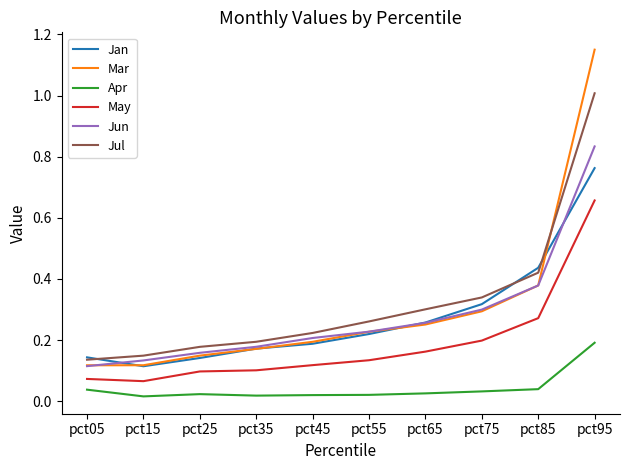

True or false: Apr and May cross at least once.

False